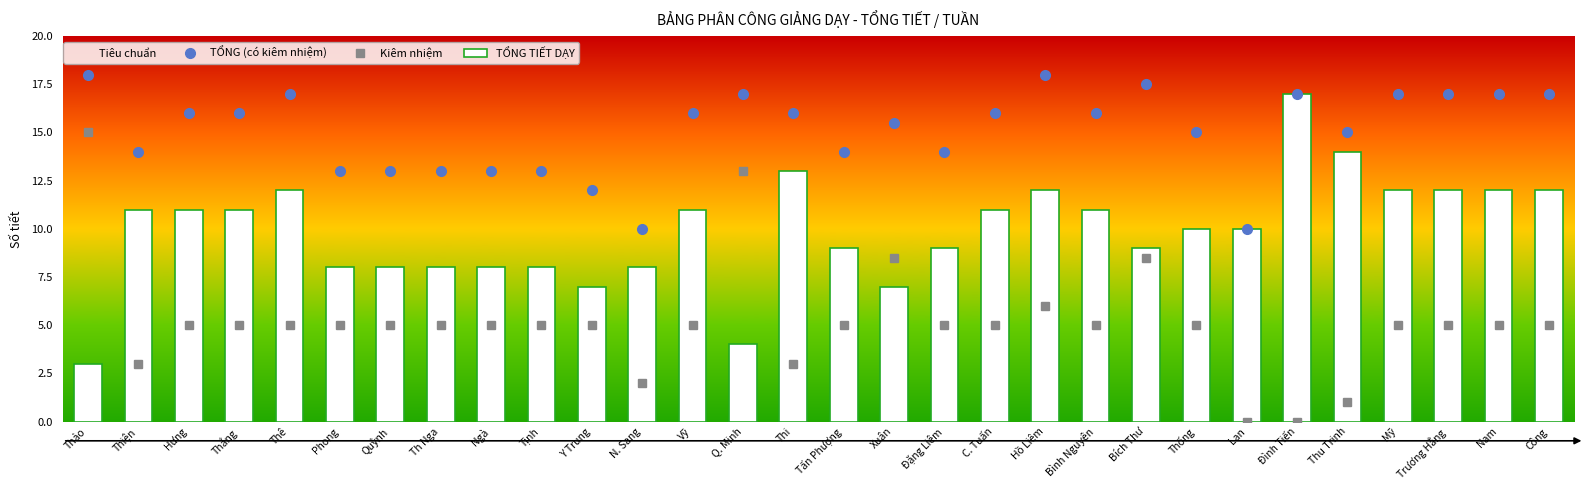

What are all the series names shown in the legend?

Tiêu chuẩn, TỔNG (có kiêm nhiệm), Kiêm nhiệm, TỔNG TIẾT DẠY